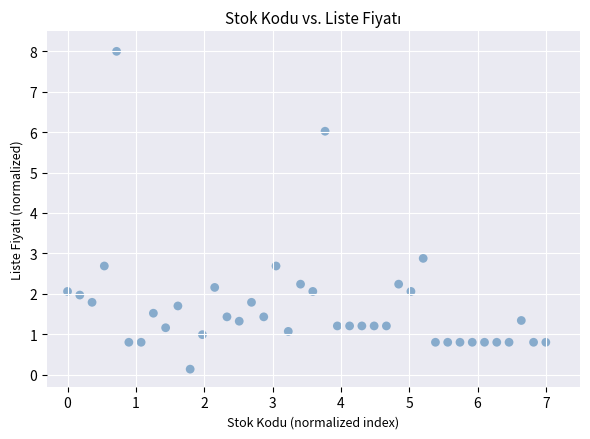

What is the range of X values (max minus min)?

7.0